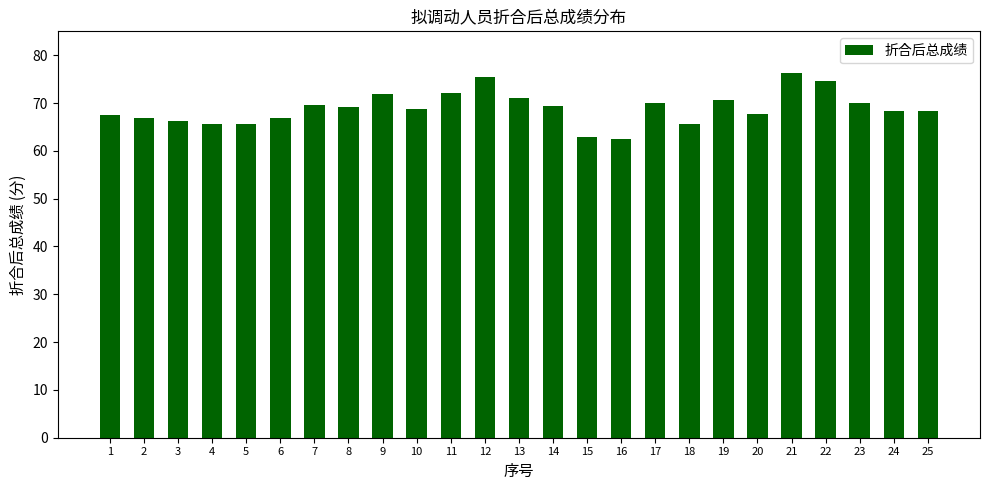

Which has a higher value, 7 or 18?

7